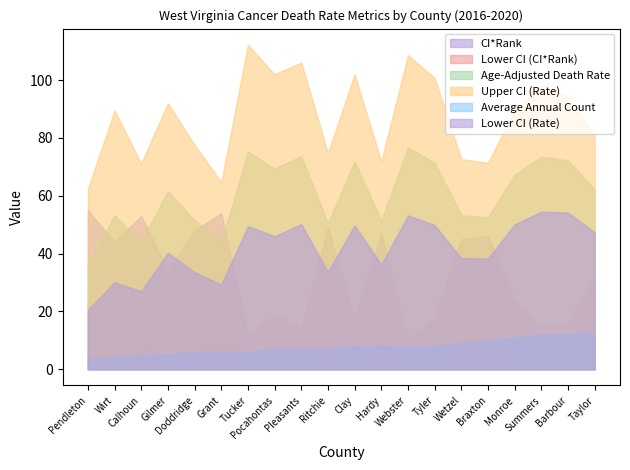

What is the difference between the Average Annual Count values at Tyler and Ritchie?

1.0